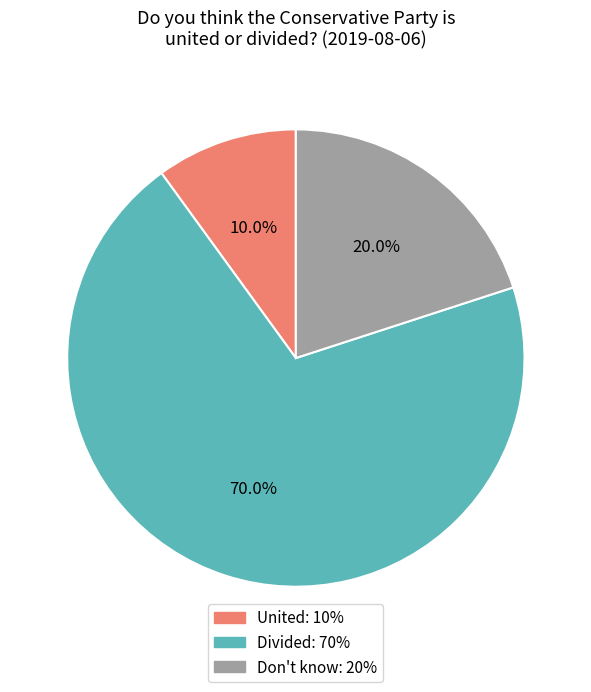

Is it true that United is 5% of the pie?

False